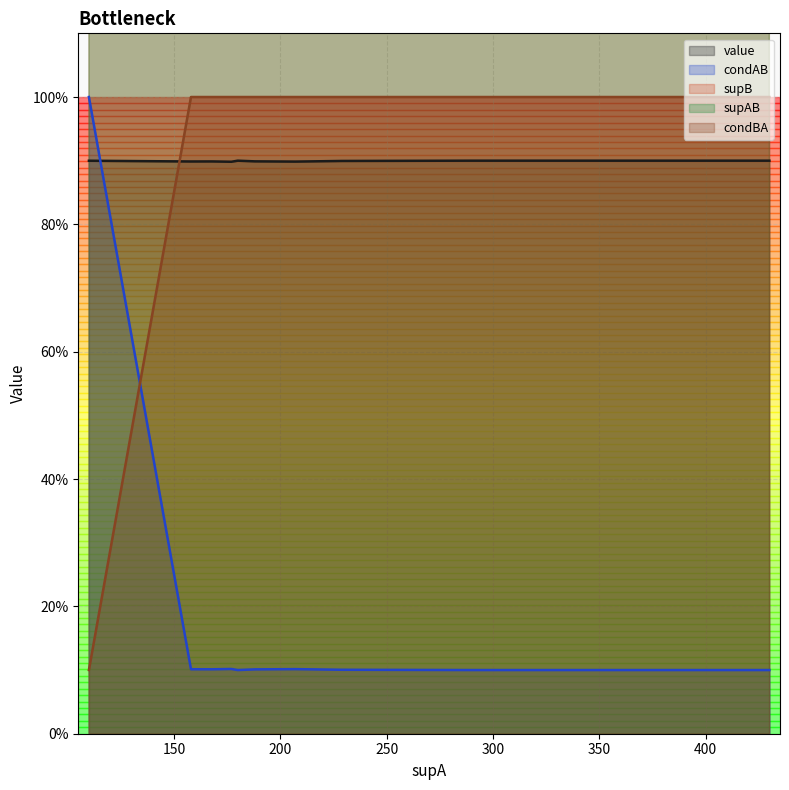

True or false: value has more than 1 points higher than both neighbors.

False